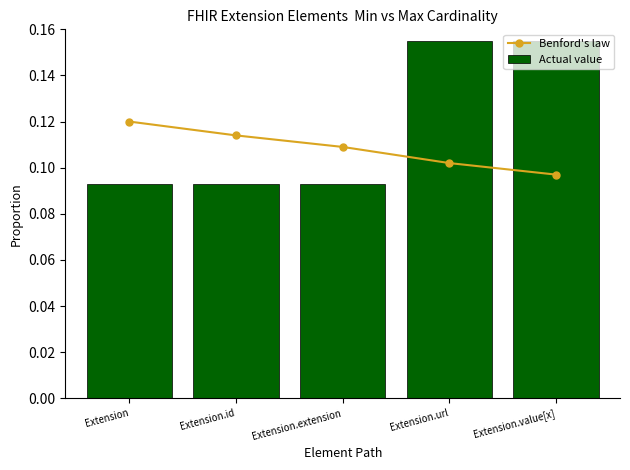

What is the value of the Benford's law bar at the 1st from the left?

0.1